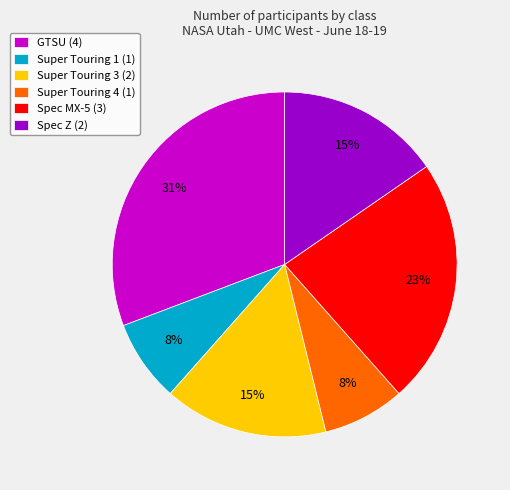

Do Spec Z and GTSU together represent more than half of the pie?

No